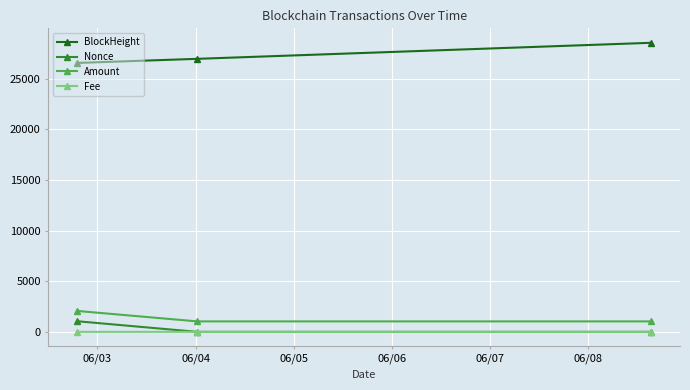

What is the maximum value for Amount?

2067.0